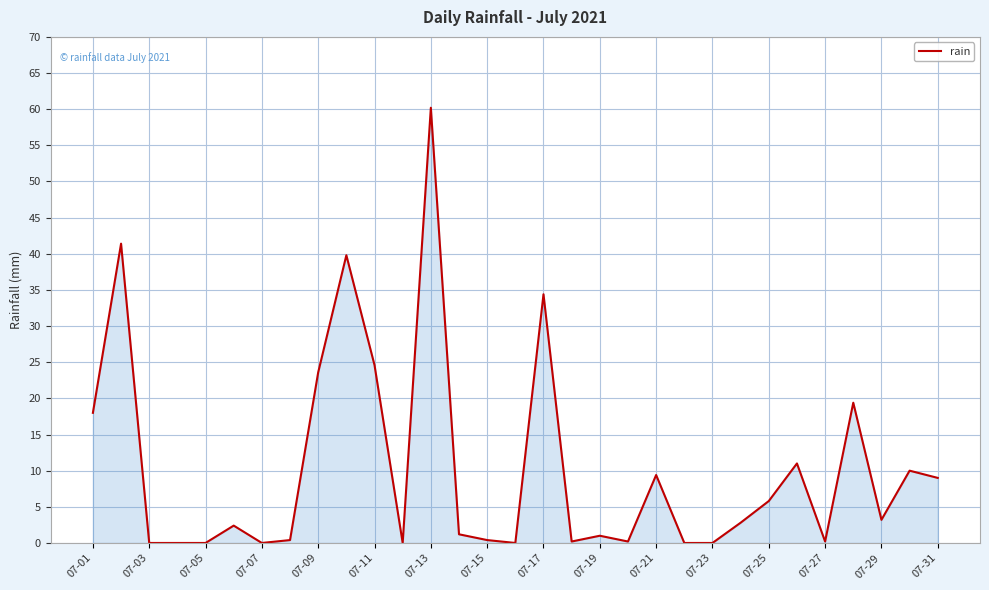

What is the maximum value shown in the chart?

60.2